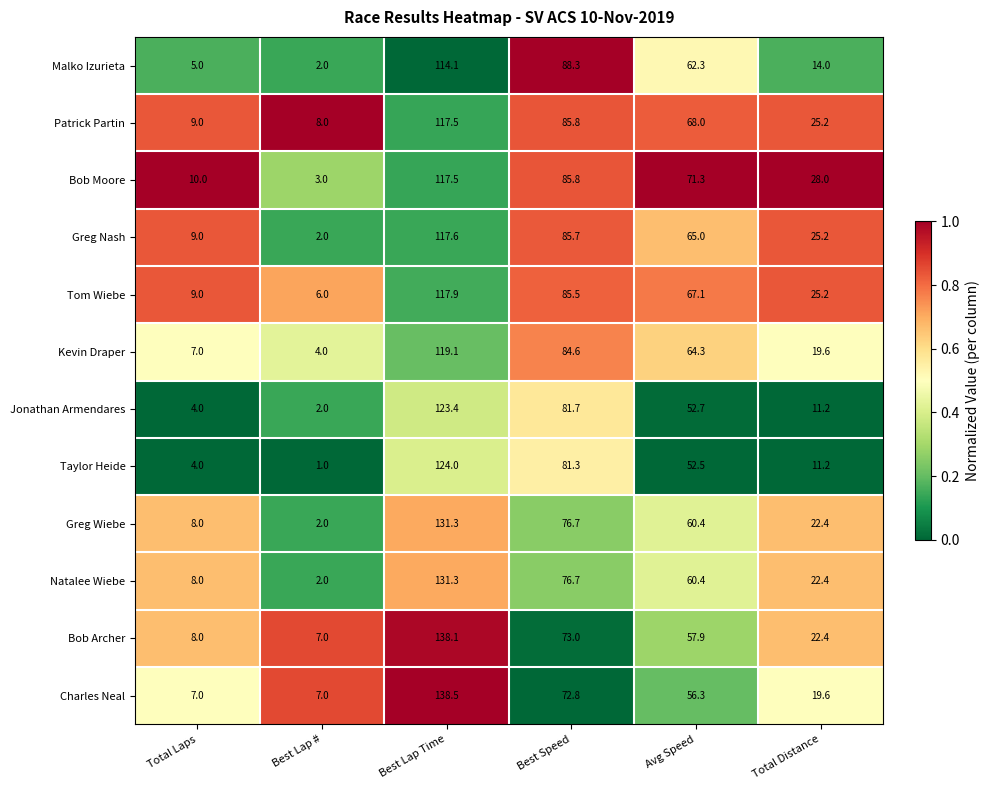

What is the average value of the Charles Neal series?

50.2